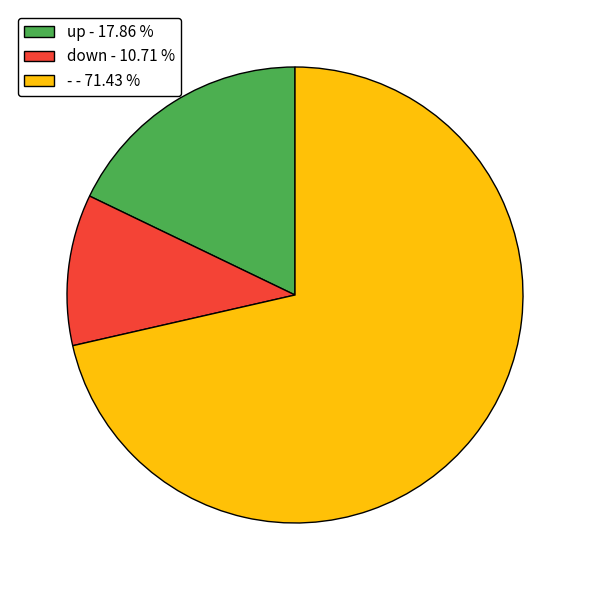

Does any single category account for the majority?

Yes